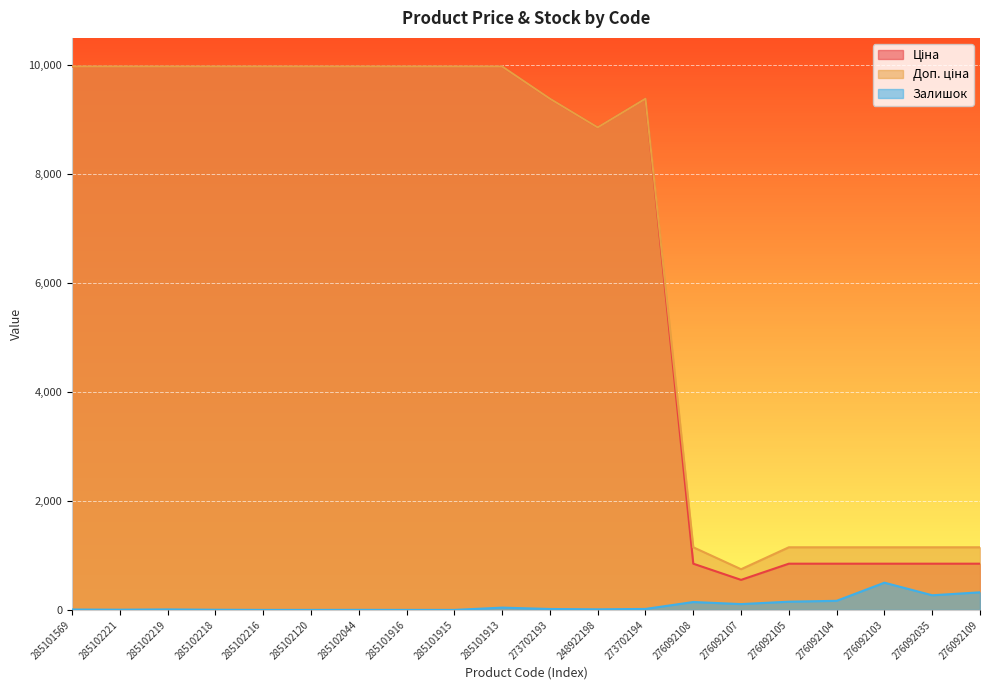

Which series has the largest range (max minus min)?

Ціна